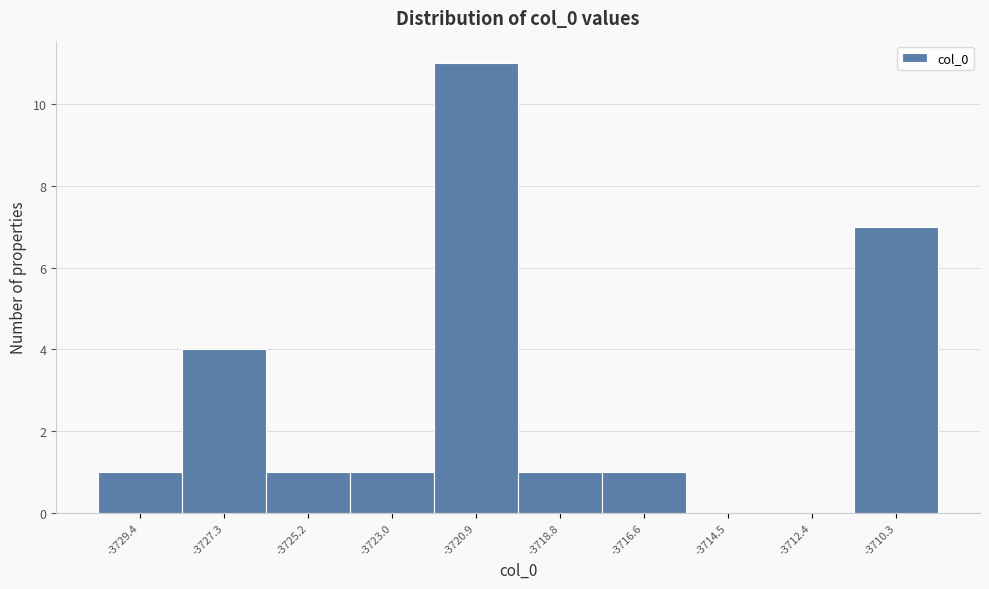

Over which range of the x-axis is the bar tallest?

-3722.0 to -3720.0